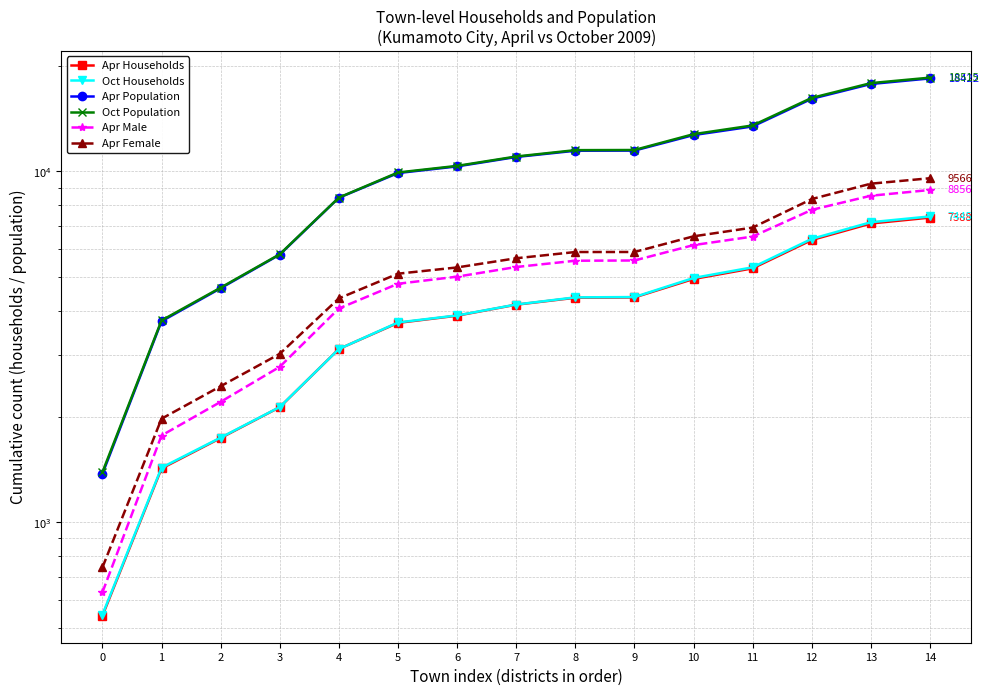

Which category has the highest value across all series?

14